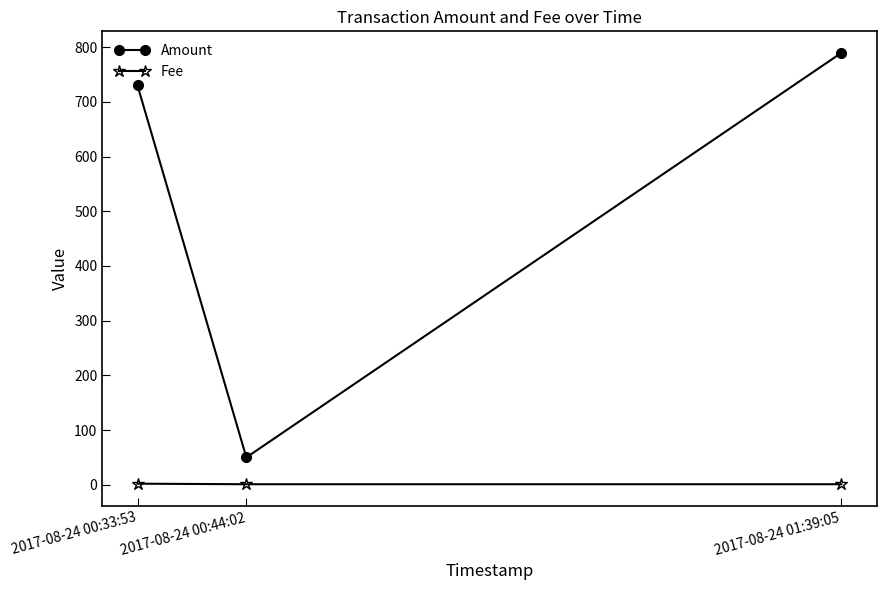

At how many categories does at least one series exceed 701?

2